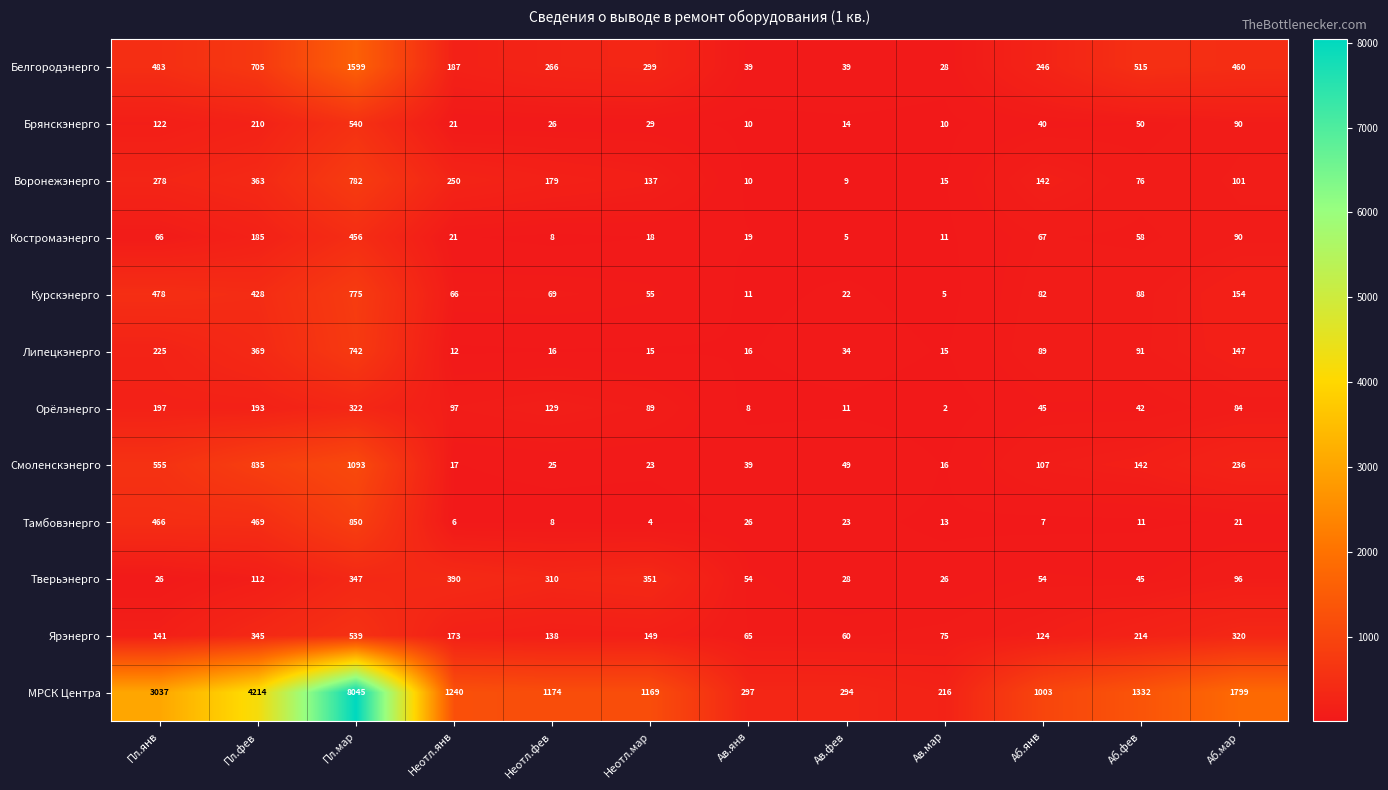

Between Пл.мар and Ав.фев, which series saw the biggest shift?

МРСК Центра